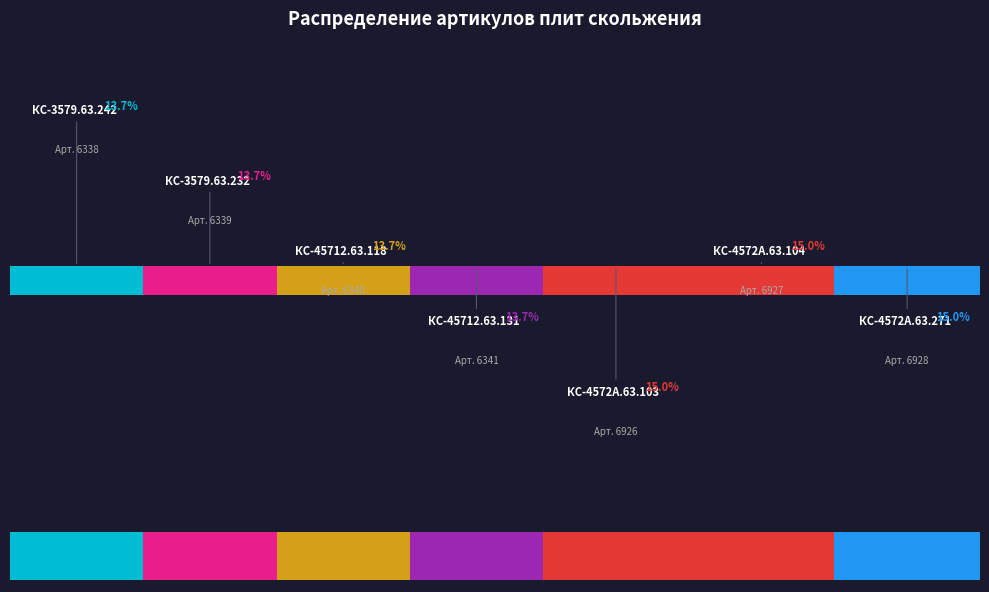

Combined, what portion of the pie is КС-3579.63.232 and КС-45712.63.131?

27.5%